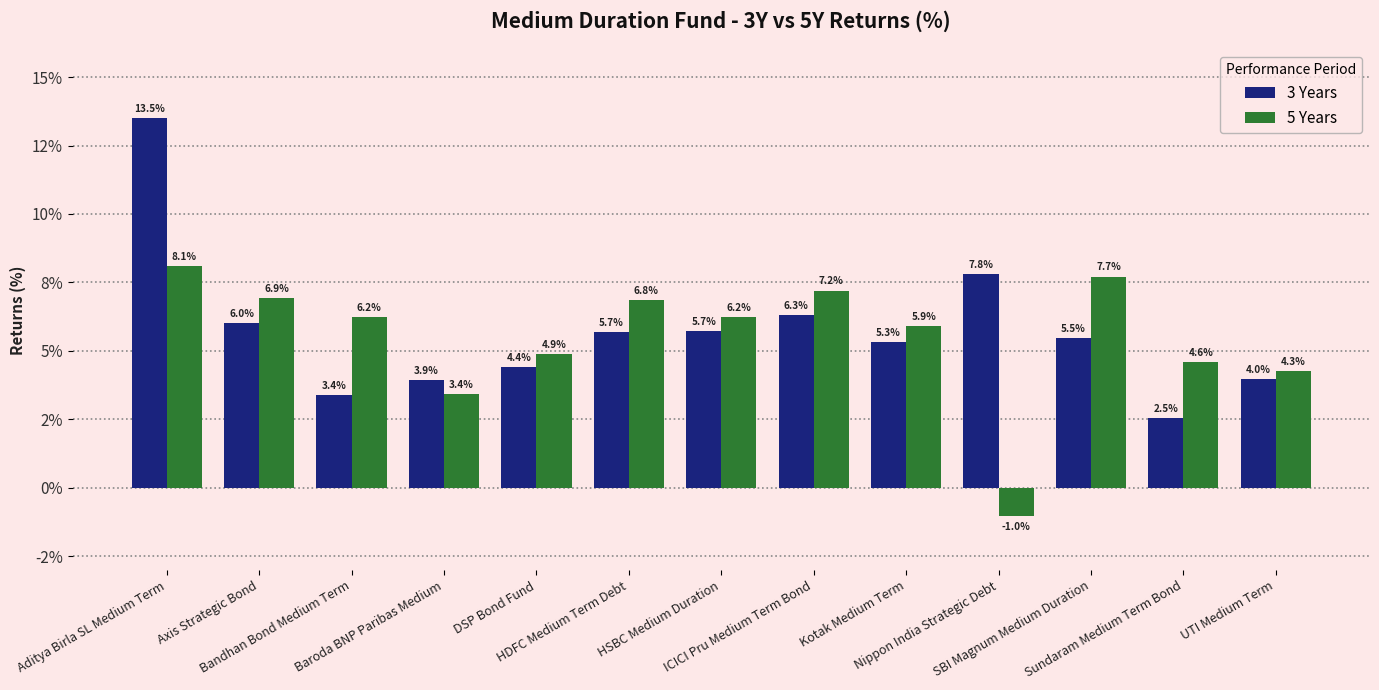

List the series in order of their overall mean, highest first.

3 Years, 5 Years